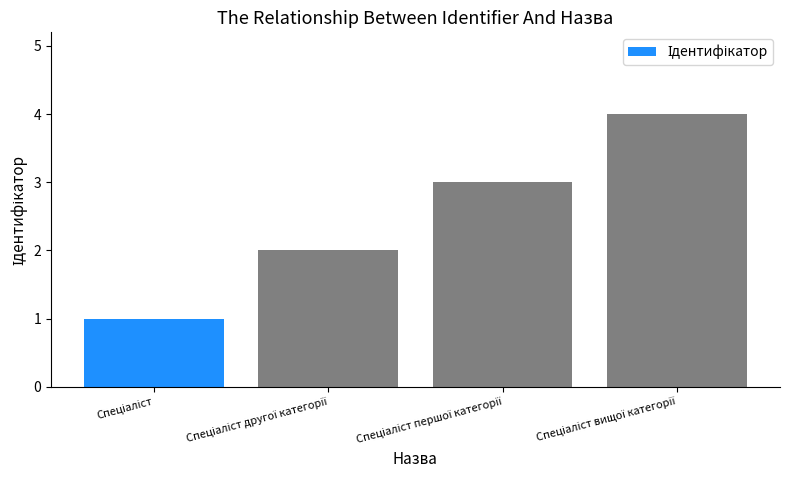

Count the values in the range 2 to 4.

3